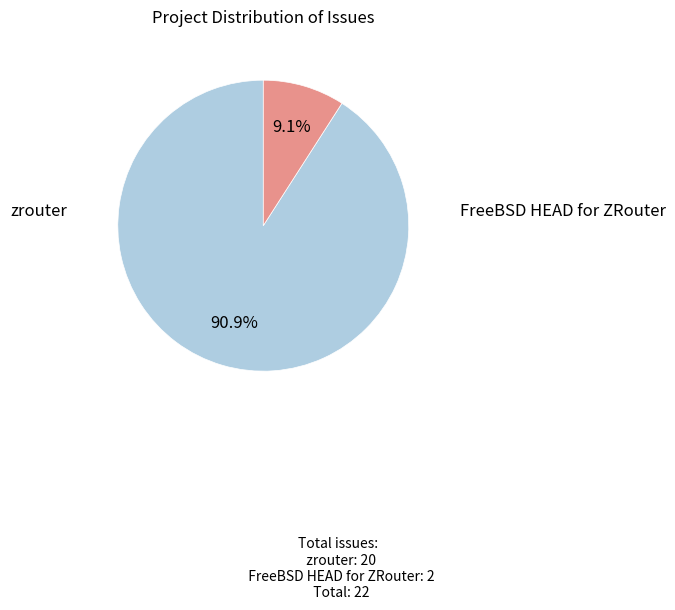

Does any single category account for the majority?

Yes